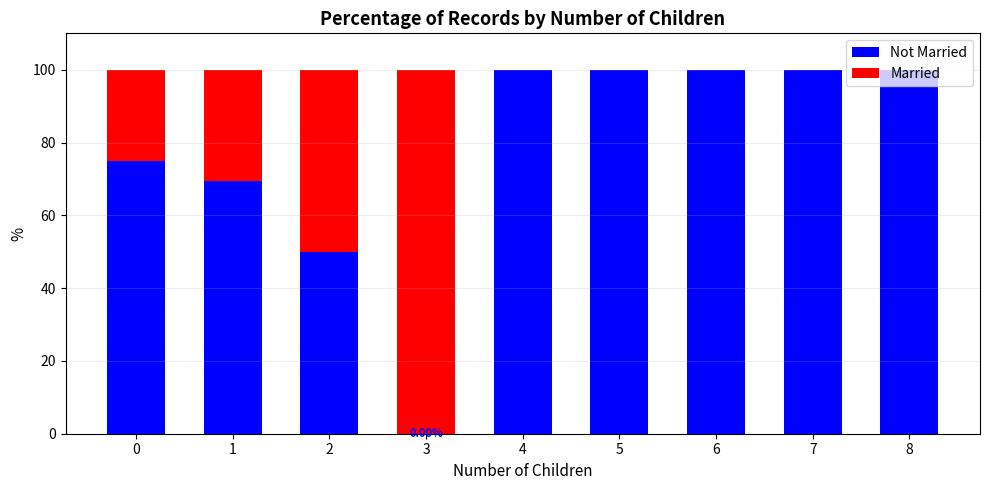

Count the number of data series in this chart.

2